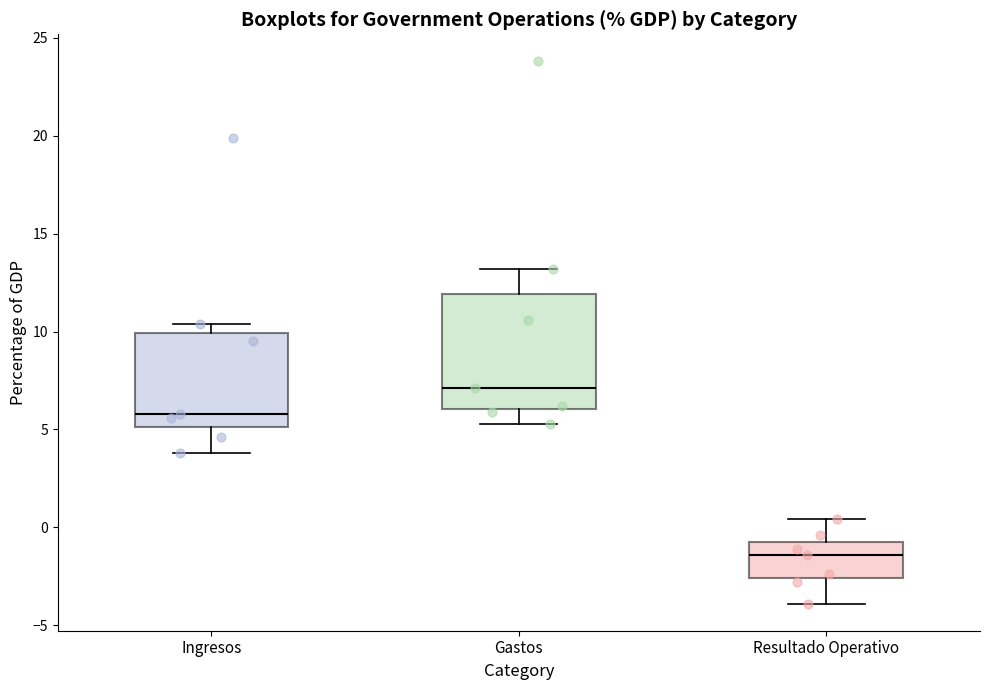

Which box has the highest median line?

Gastos